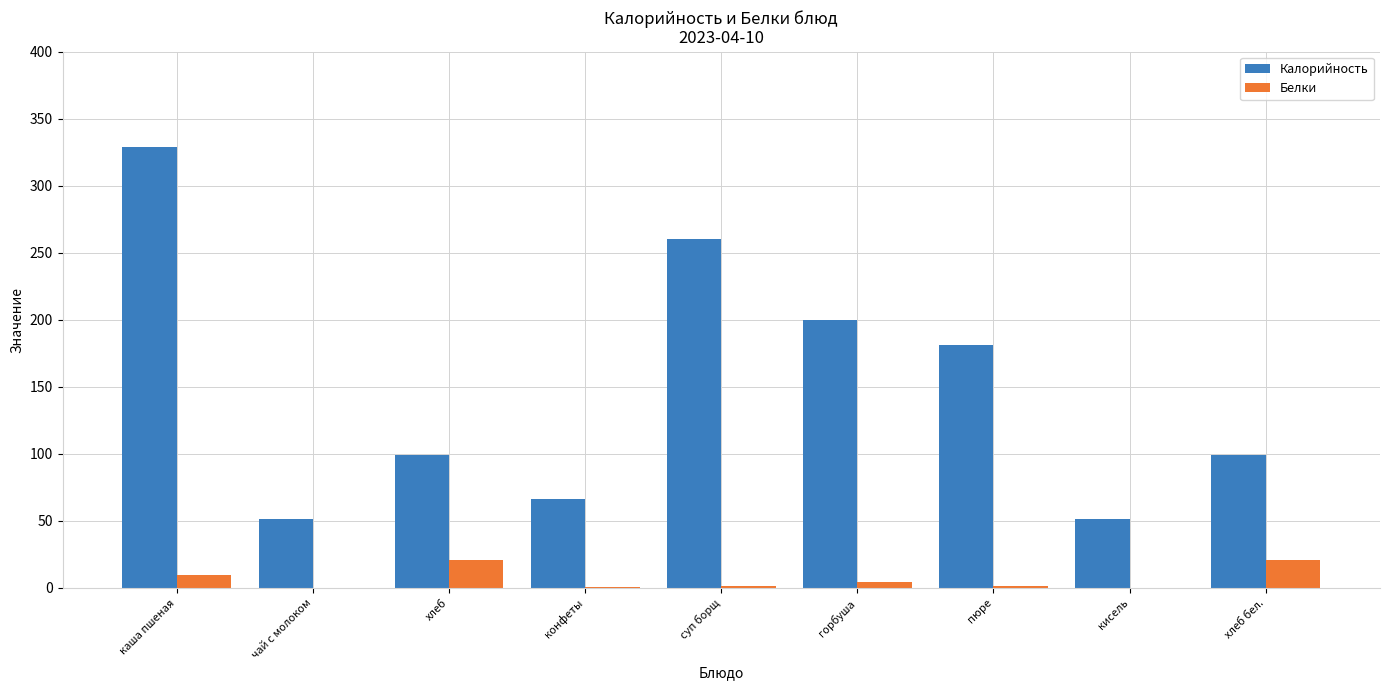

What is the difference between the Белки values at суп борщ and хлеб?

19.2